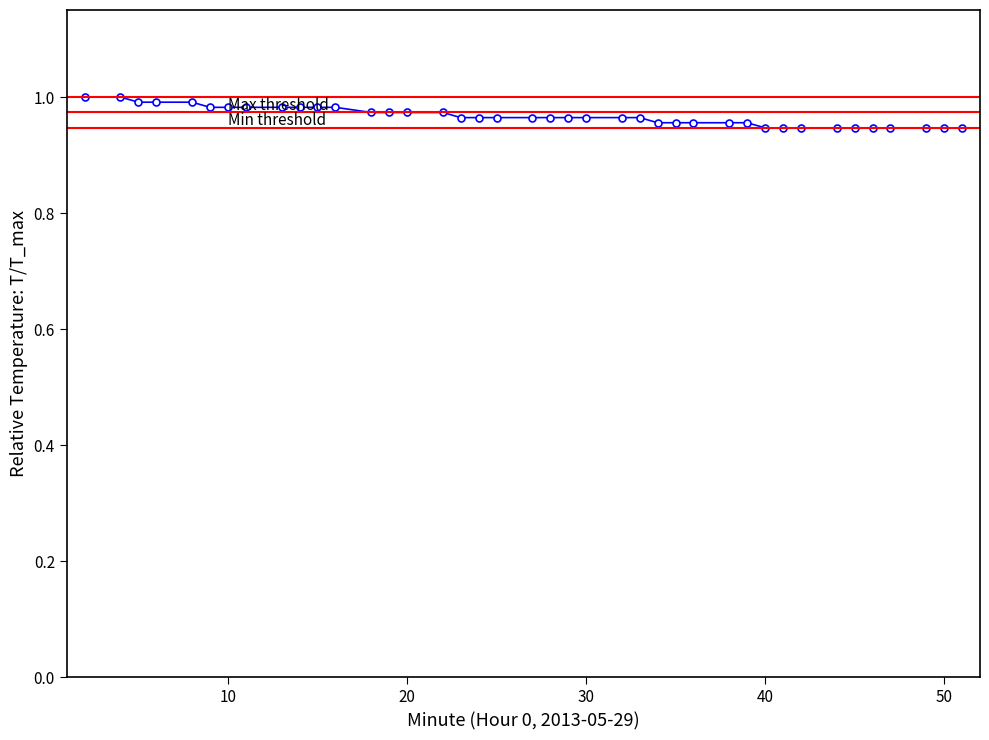

What is the sum of all values?

38.7